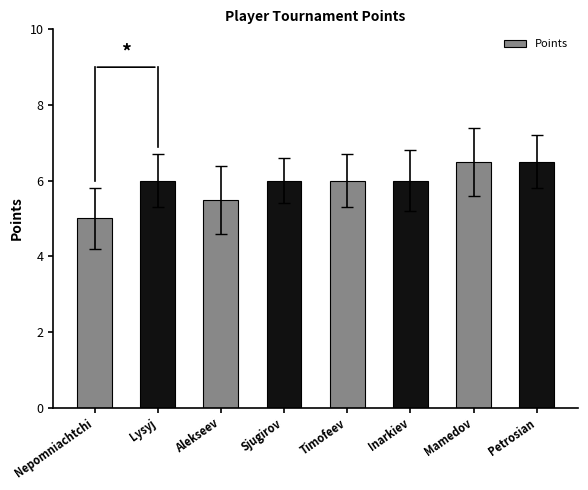

Count the number of categories in the chart.

8